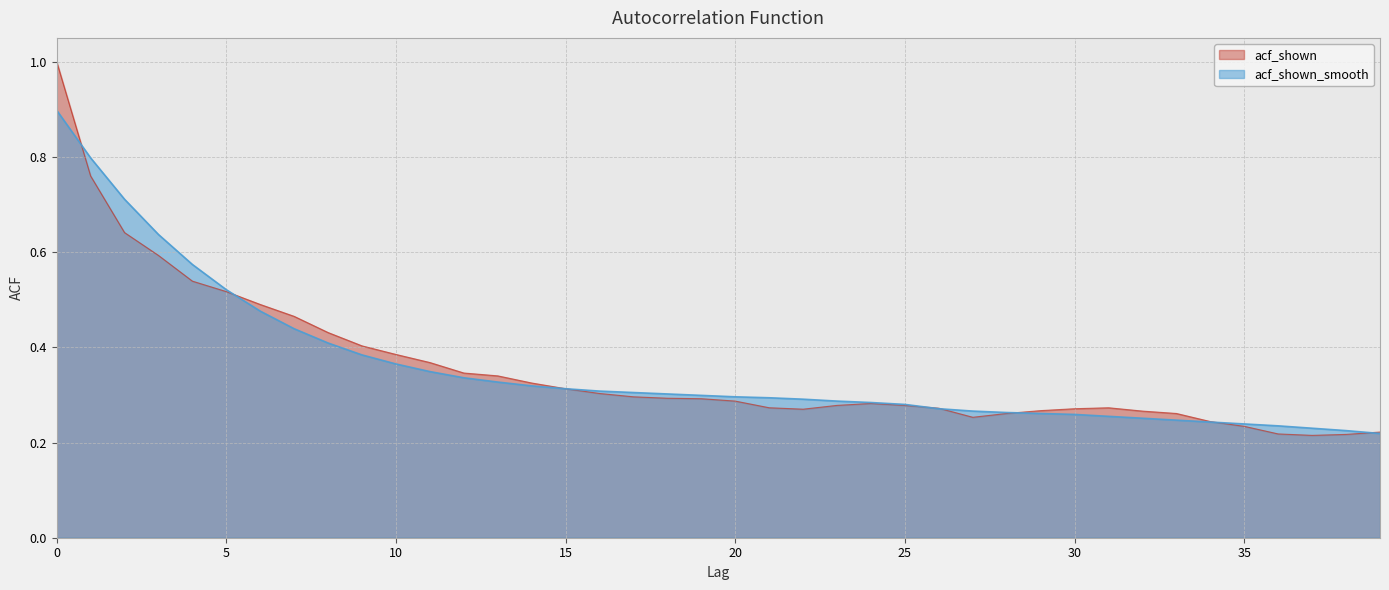

True or false: acf_shown_smooth has more than 0 interior local peaks.

False